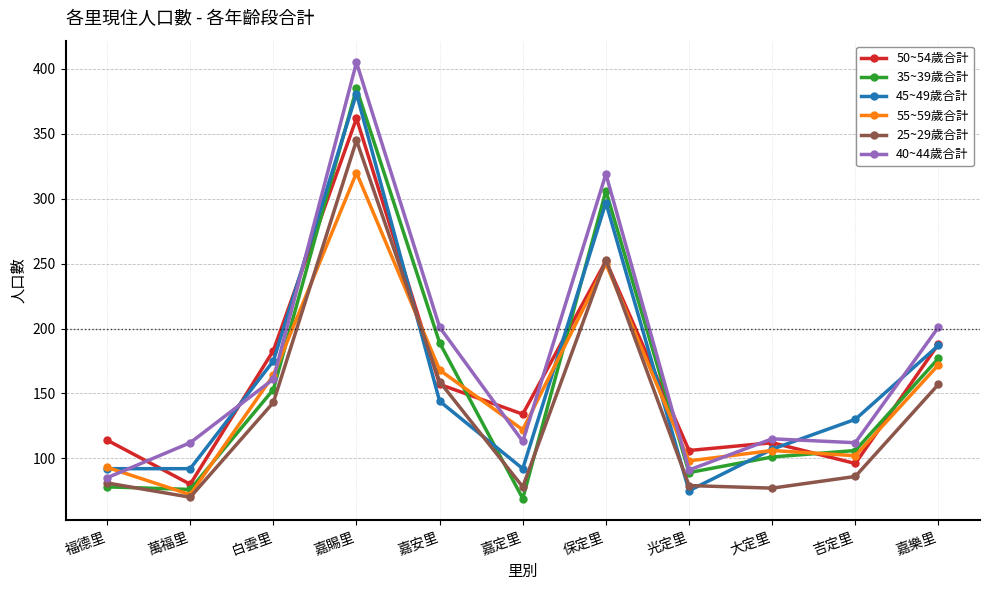

At which label does 50~54歲合計 reach its minimum?

萬福里